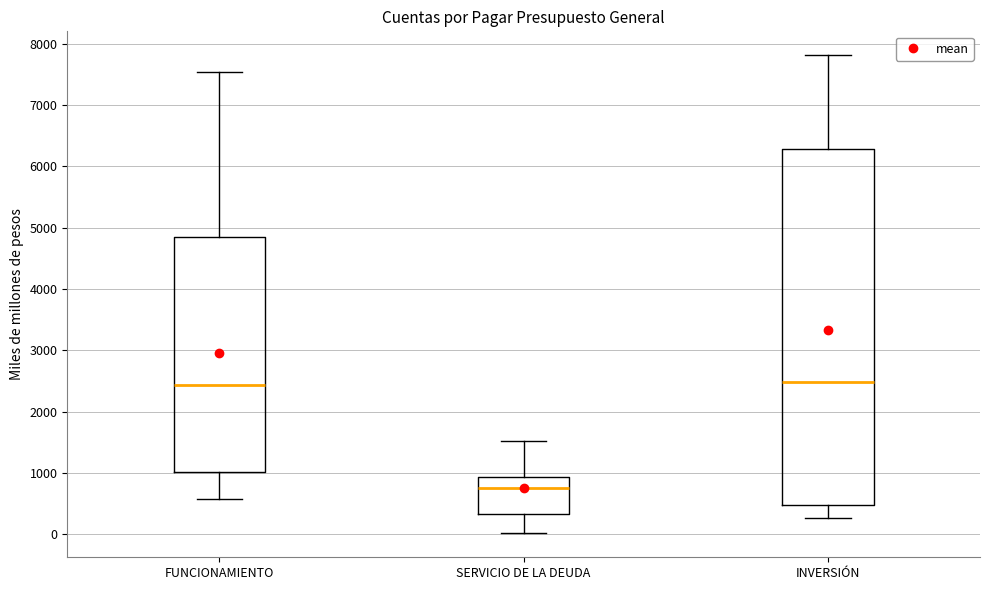

Reading left to right, read every box against the y-axis: the position of its median line, the range the box covers, and the ends of its whiskers. The values are not printed on the chart, so give them approximately, as read against the axis.

FUNCIONAMIENTO: median 2400, box 1000 to 4900, whiskers 600 to 7500
SERVICIO DE LA DEUDA: median 800, box 300 to 900, whiskers 0 to 1500
INVERSIÓN: median 2500, box 500 to 6300, whiskers 300 to 7800